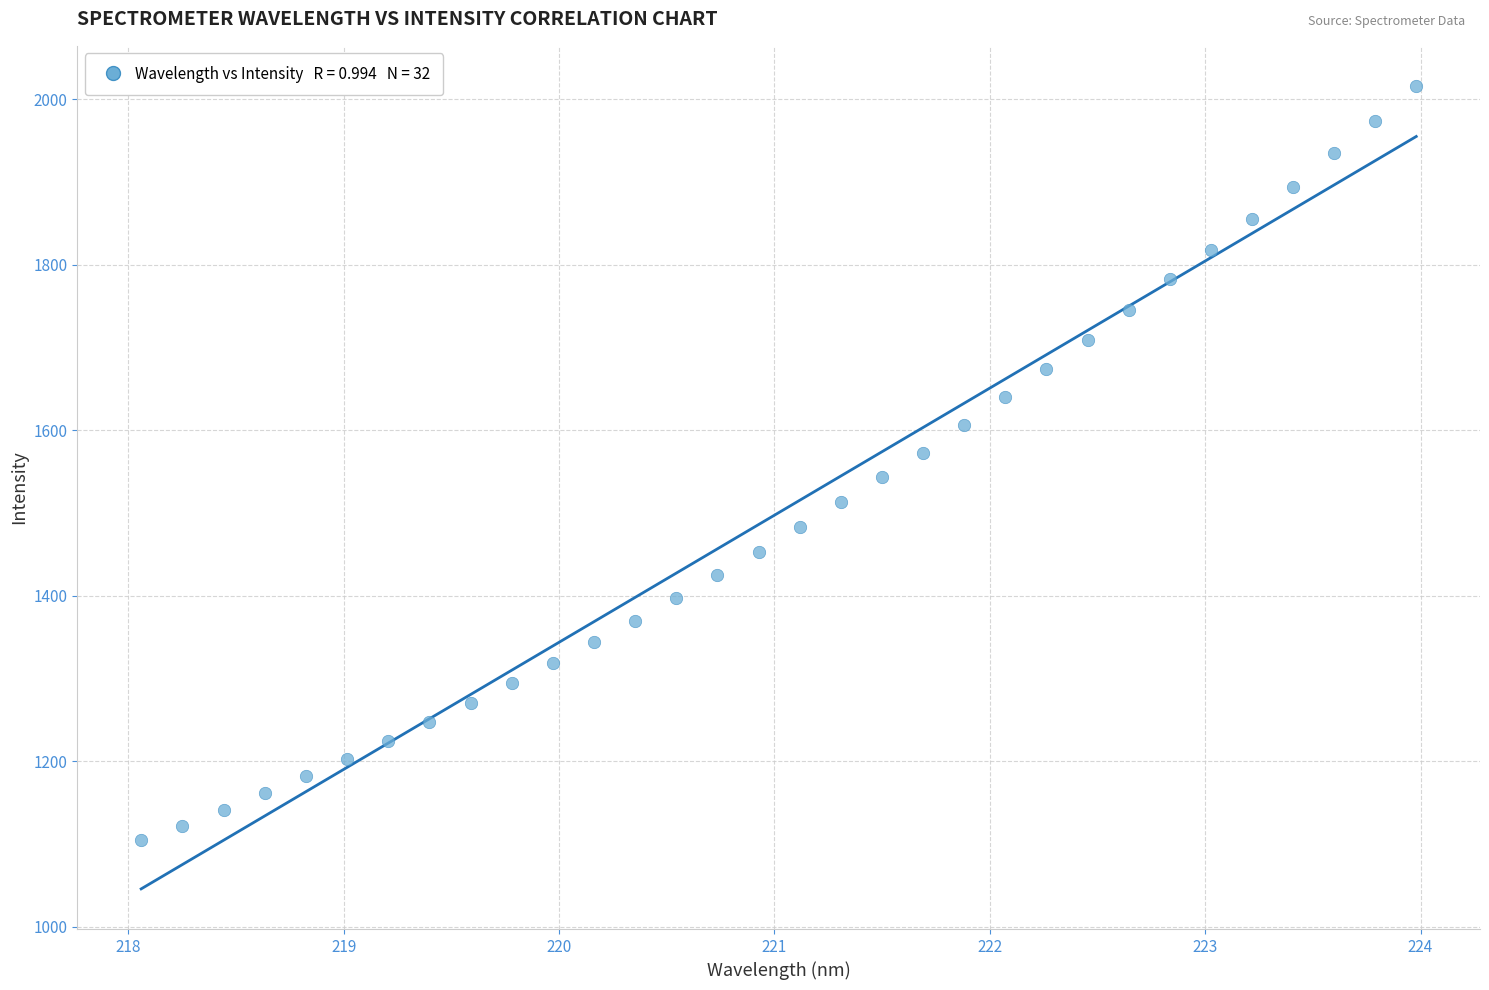

What is the range of X values (max minus min)?

5.9